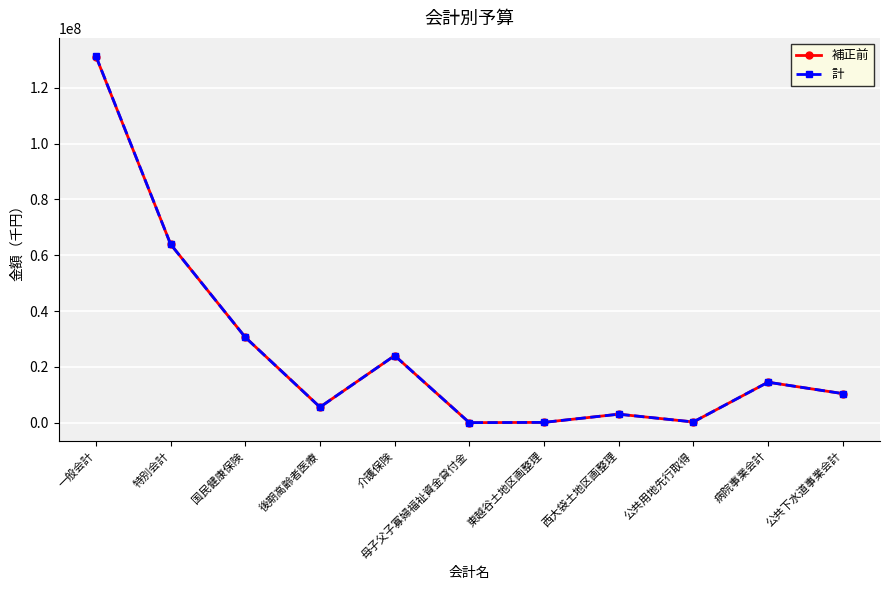

Which series has the widest spread of values?

計